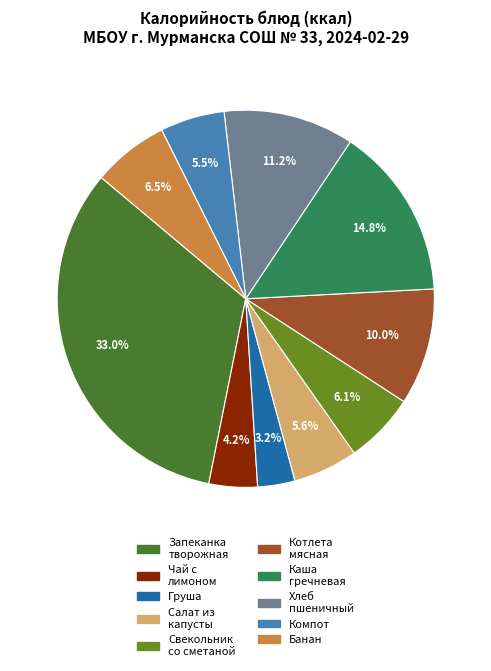

Rank the categories by value from lowest to highest.

Плоды свежие (груша), Чай с лимоном, Компот из плодов или ягод сушёных, Салат из белокочанной капусты с морковью, Свекольник (без капусты) со сметаной, Плоды свежие (банан), Котлета мясная, соус томатный, Хлеб пшеничный, Каша гречневая рассыпчатая, Запеканка из творога с соусом шоколадным